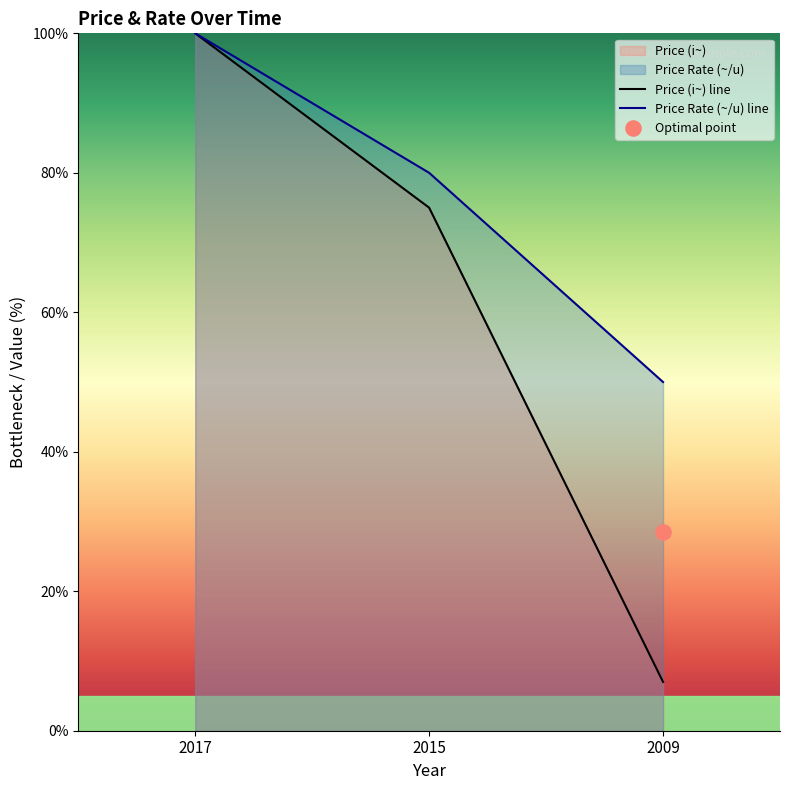

Which series has the largest total across all categories?

Price Rate (~/u)